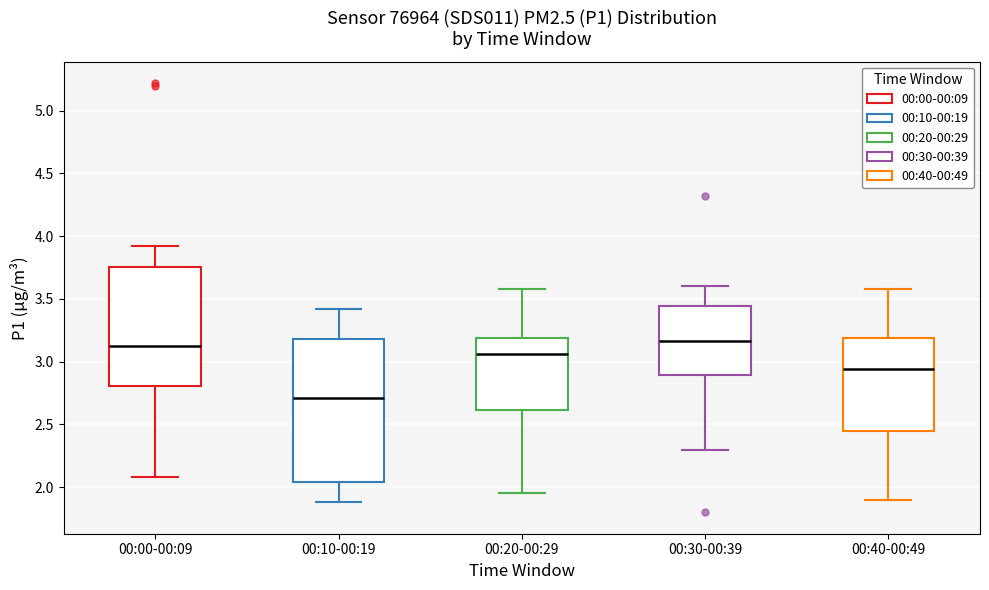

Comparing the boxes themselves (not the whiskers), which one is the tallest?

00:10-00:19